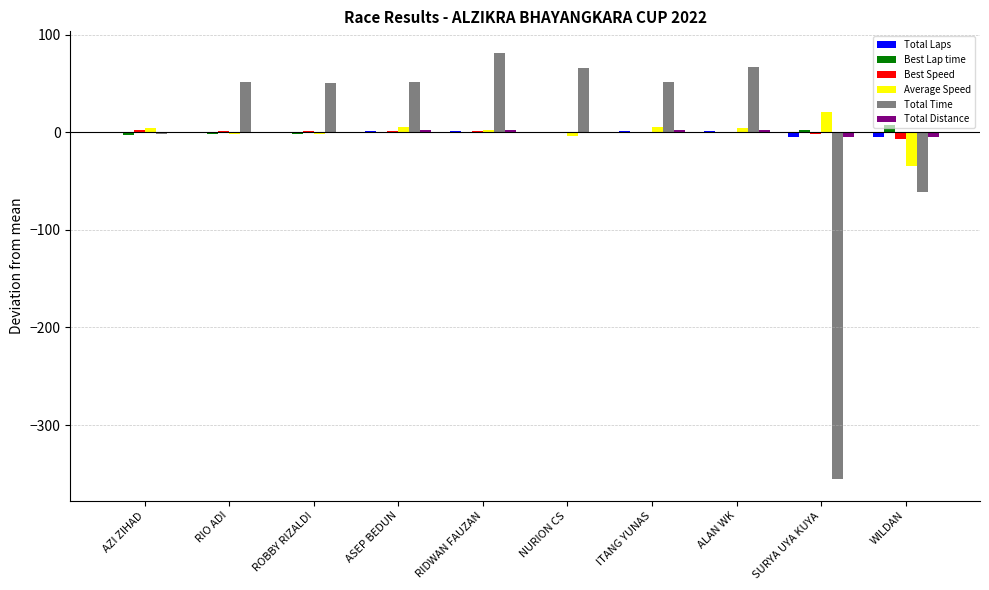

Which series has the largest range (max minus min)?

Total Time